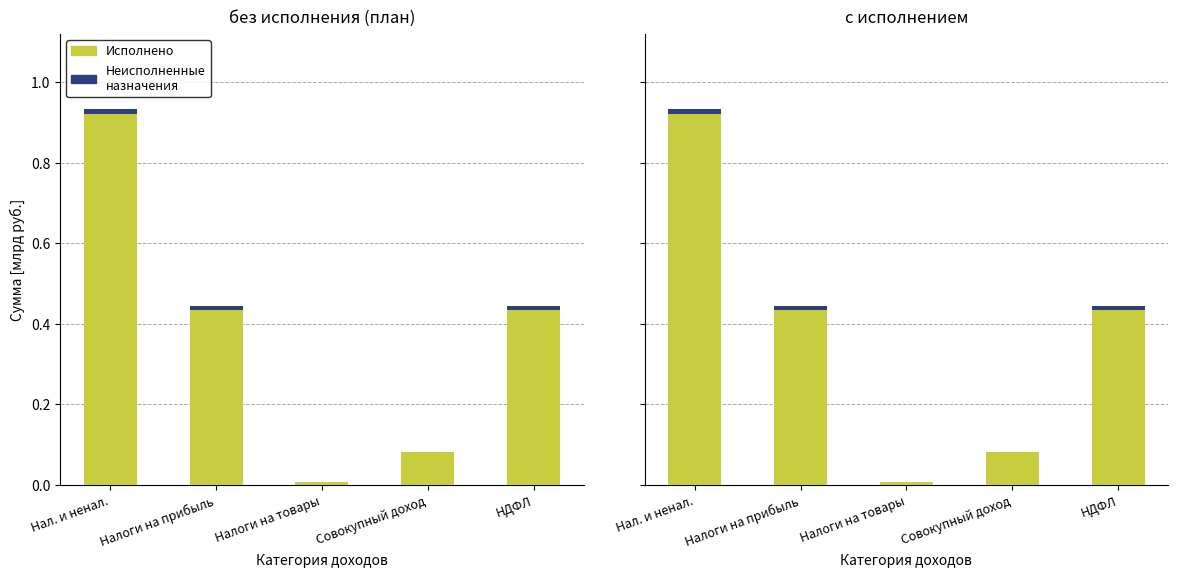

List the series in order of their overall mean, highest first.

Исполнено, Неисполненные назначения